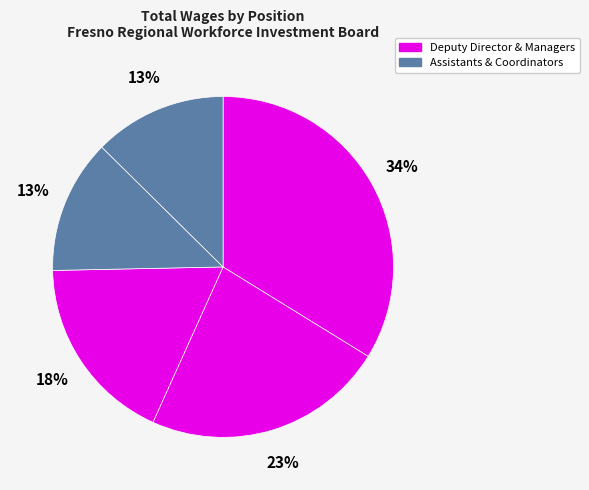

Count the number of slices in the pie.

5